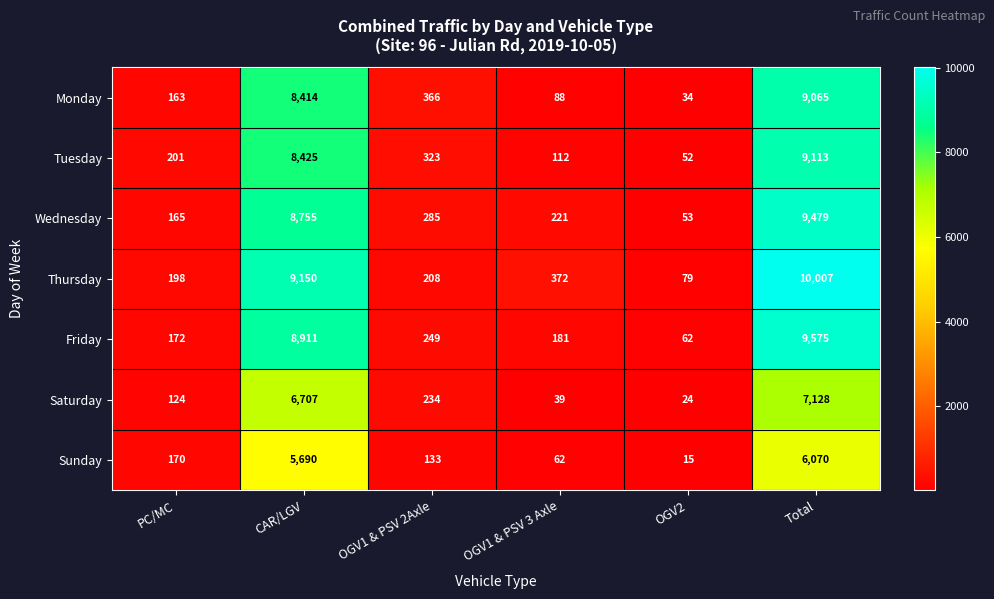

What is the average value of the Saturday series?

2376